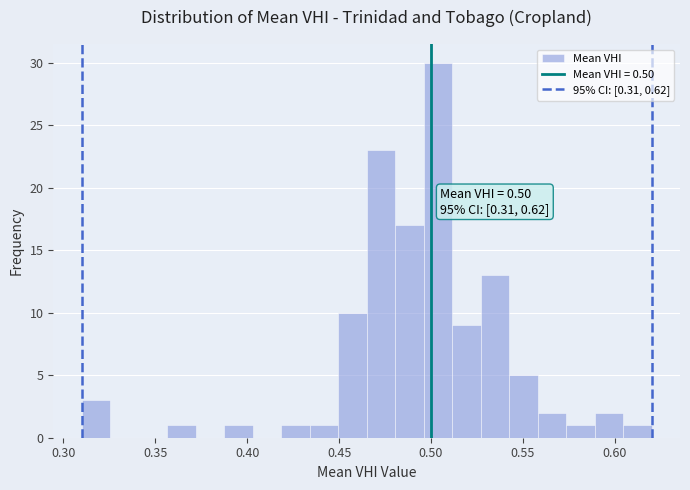

Around what value on the x-axis is the tallest bar? Give the approximate position of its centre, as read against the axis.

0.505